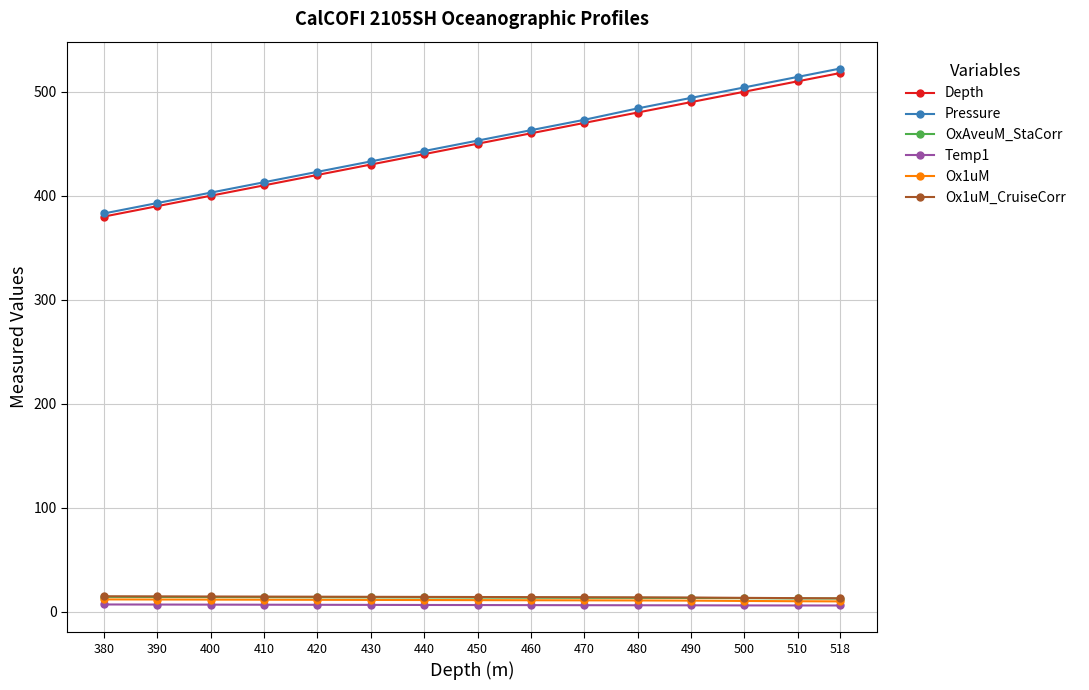

True or false: Pressure has more than 2 interior local peaks.

False